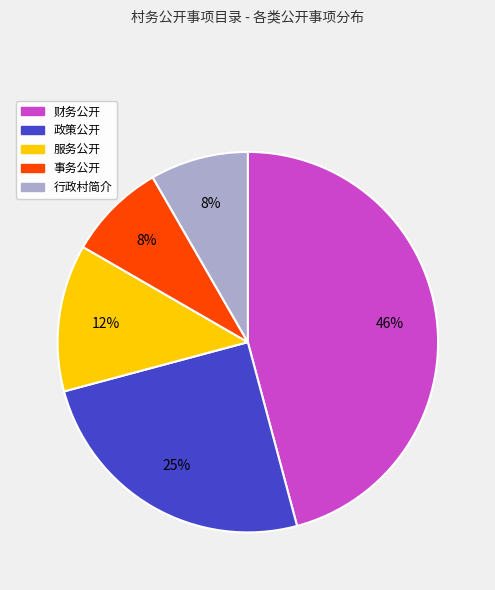

Is 行政村简介 the majority of the pie?

No